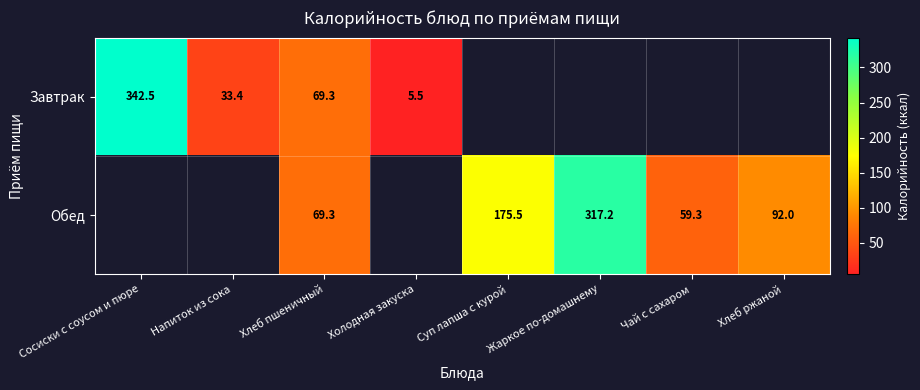

The Завтрак series shows 8.4 at Напиток из сока. True or false?

False